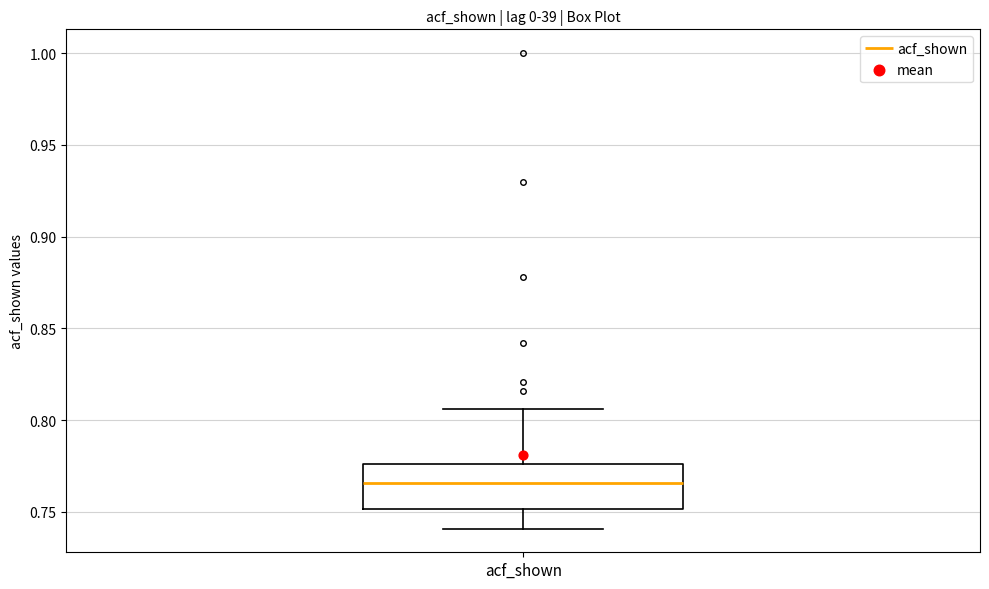

Where does the upper whisker of the box for acf_shown end on the y-axis? The values are not printed on the chart, so give them approximately, as read against the axis.

0.805